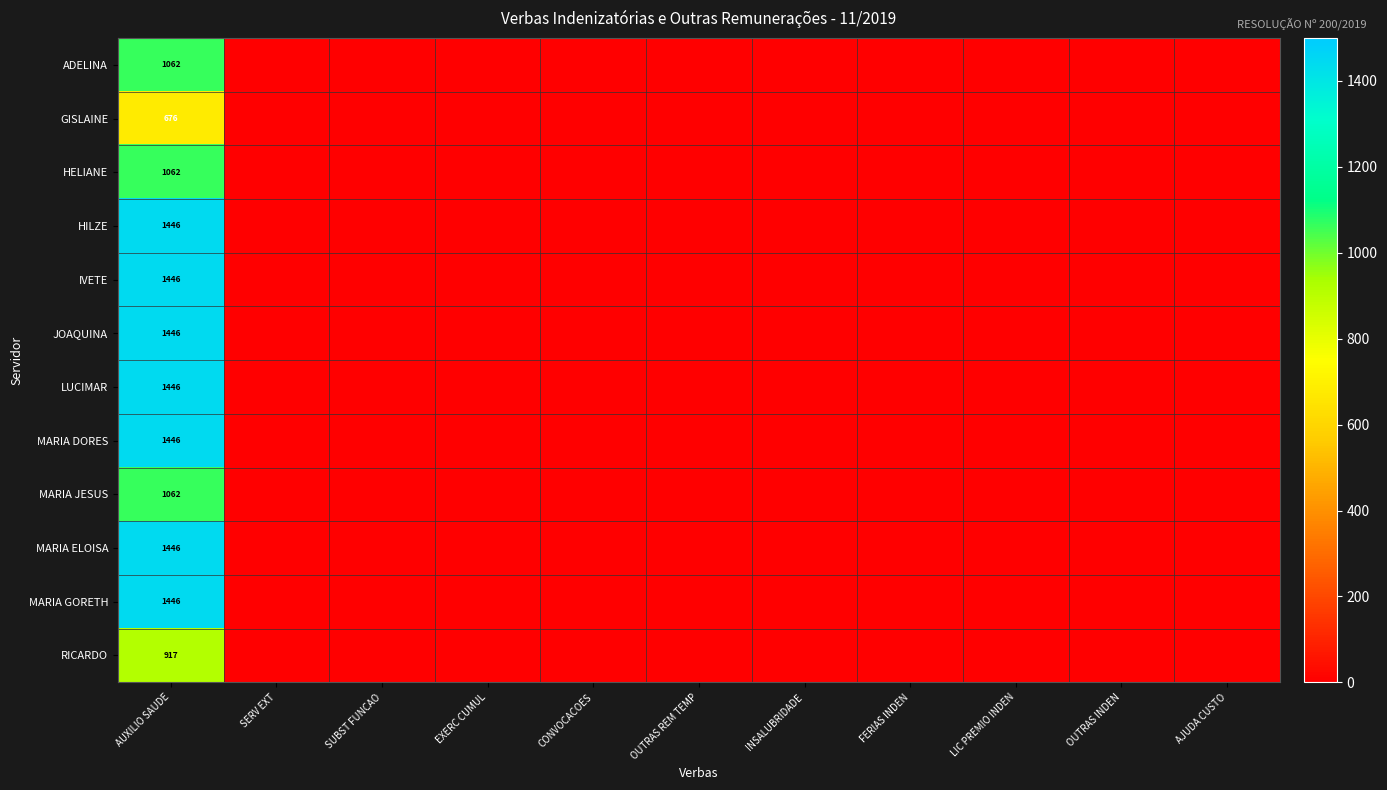

Is it true that JOAQUINA equals 2131 at AUXILIO SAUDE?

False